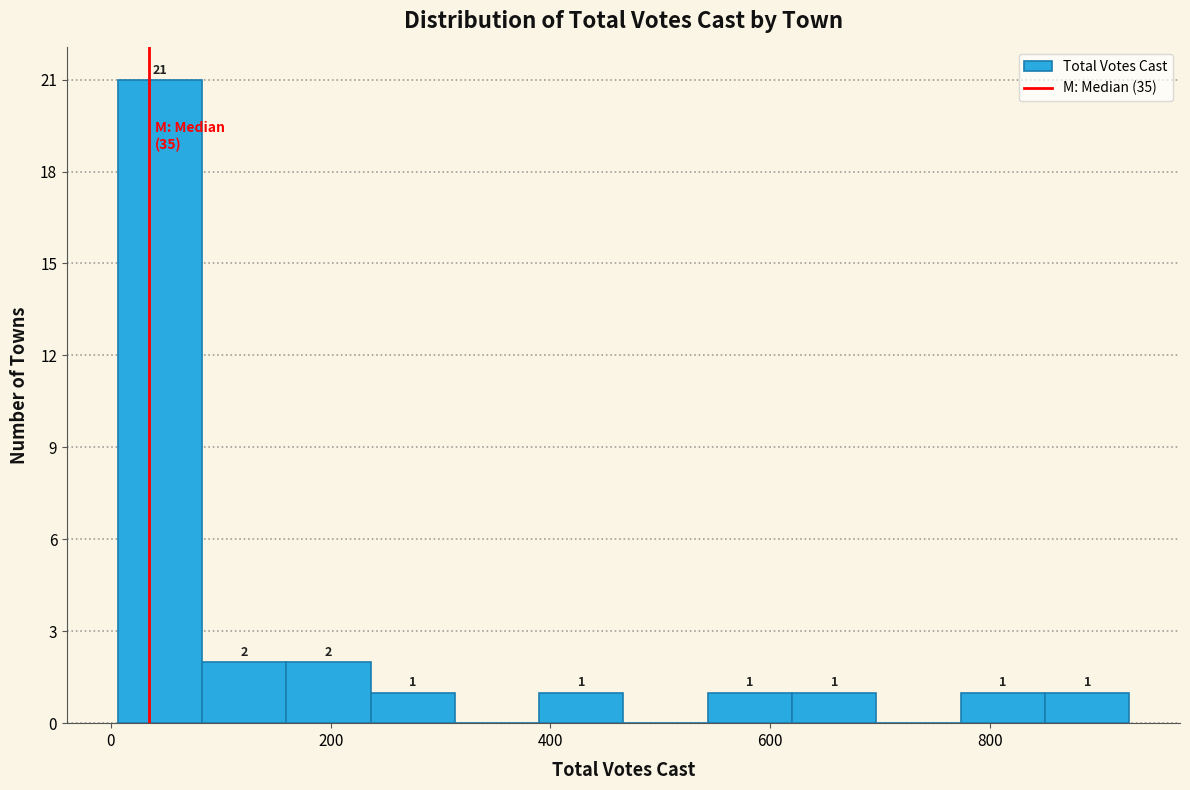

Around what value on the x-axis is the tallest bar? Give the approximate position of its centre, as read against the axis.

40